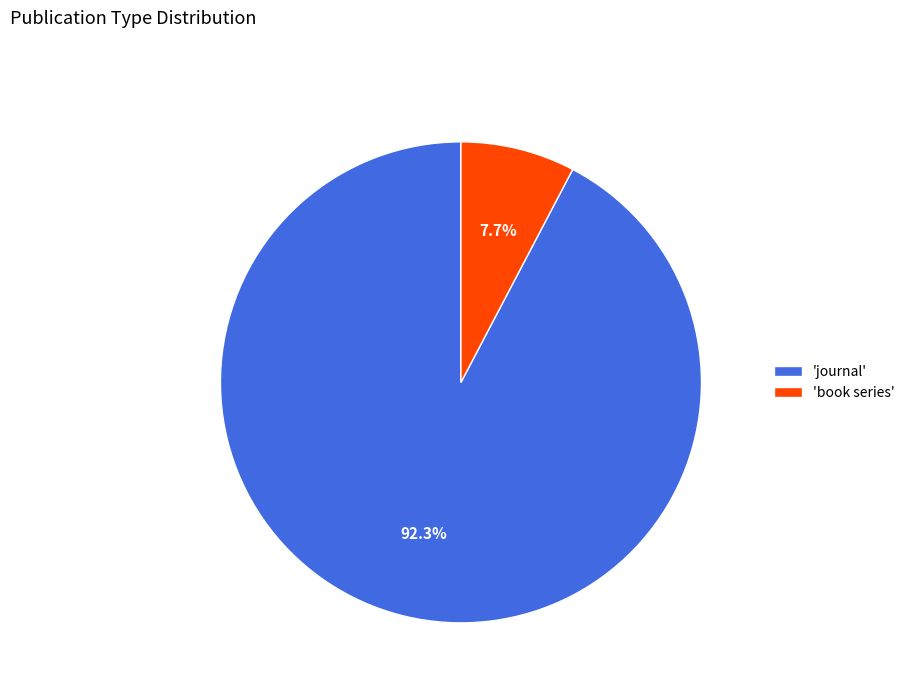

What percentage do 'book series' and 'journal' together represent?

100.0%